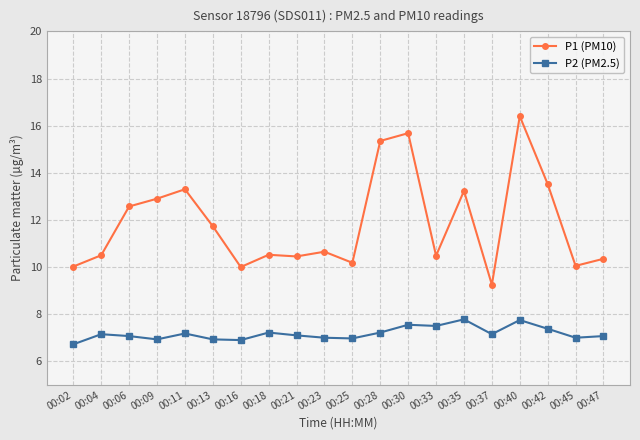

What is the spread (max minus min) of values at 00:06?

5.5